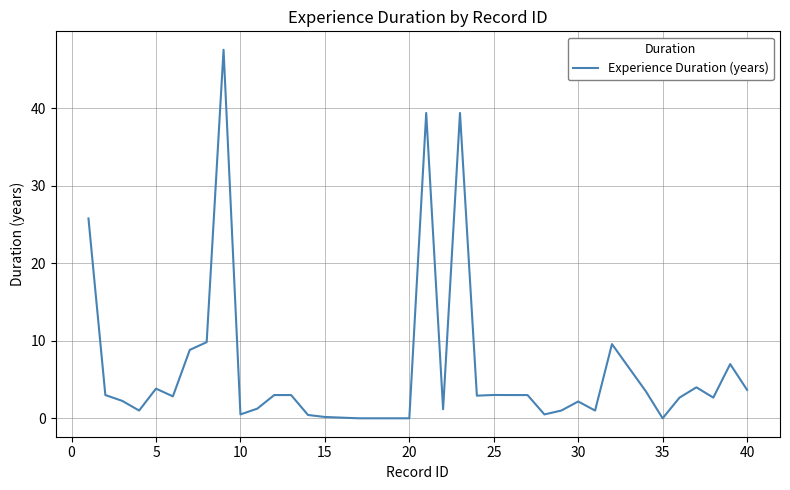

What is the greatest value displayed?

47.6